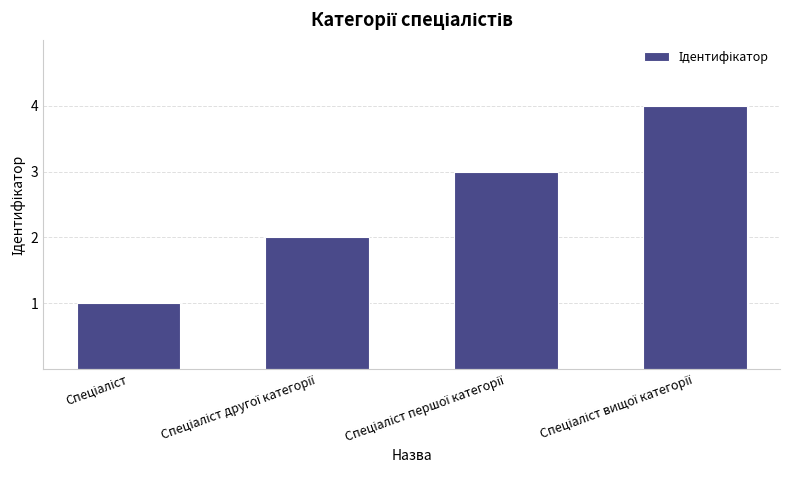

Are the bars grouped side by side (vs. stacked)?

No